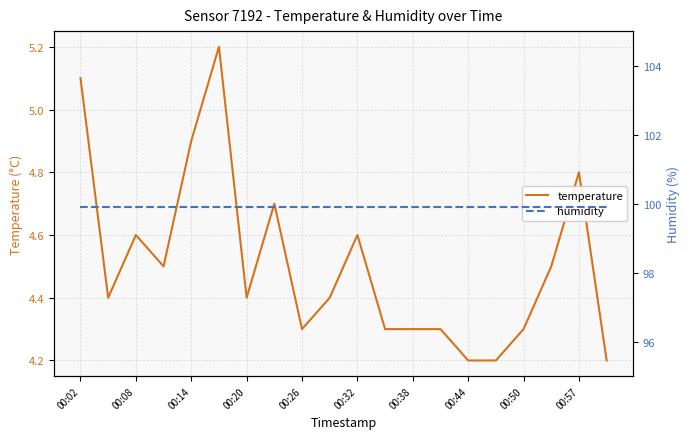

What is the minimum value for humidity?

99.9